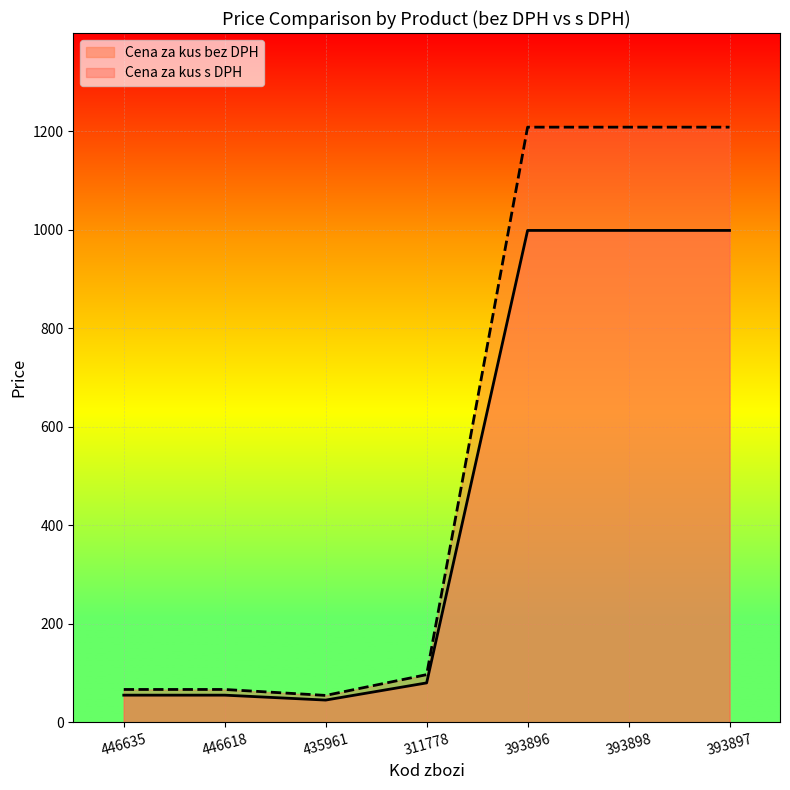

Reading right to left, extract all data points from this chart.

Cena za kus bez DPH: 999.0	999.0	999.0	79.9	45.0	55.0	55.0
Cena za kus s DPH: 1208.8	1208.8	1208.8	96.7	54.5	66.5	66.5